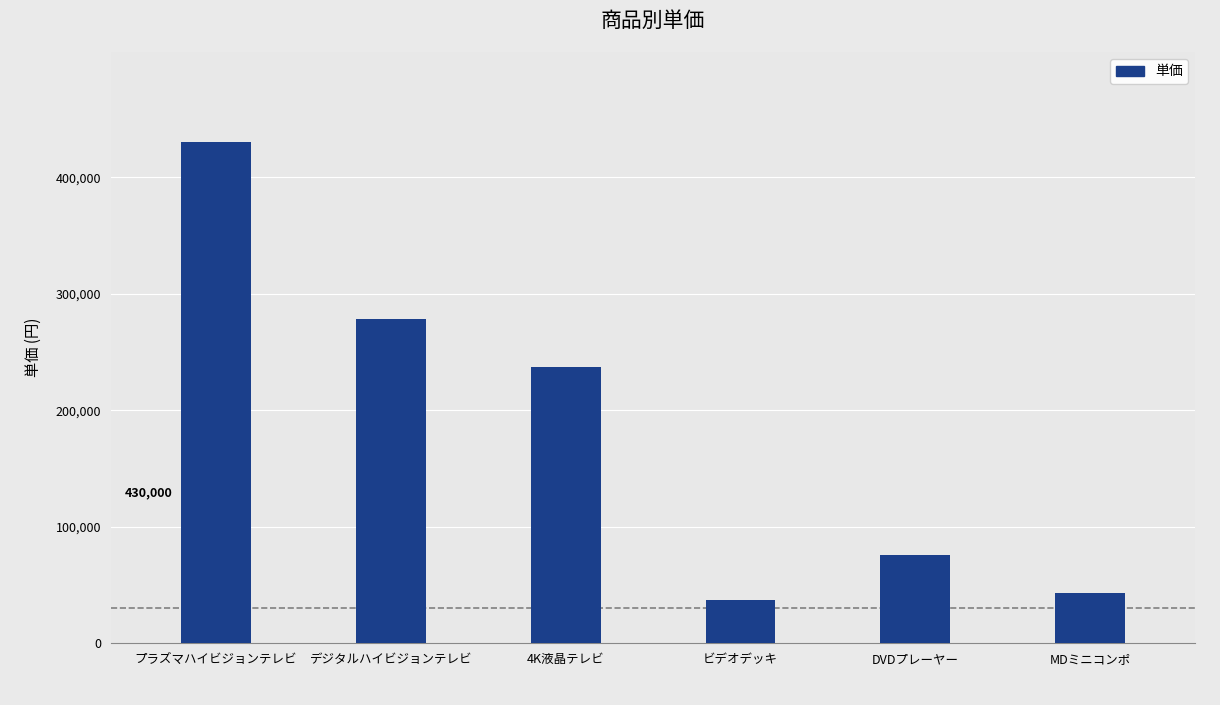

What is the difference between the values at 4K液晶テレビ and デジタルハイビジョンテレビ?

41000